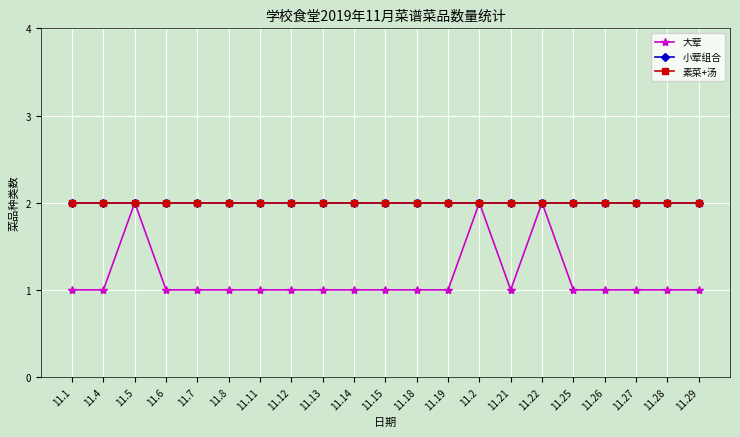

Is it true that 大荤 equals 2 at 11.14?

False